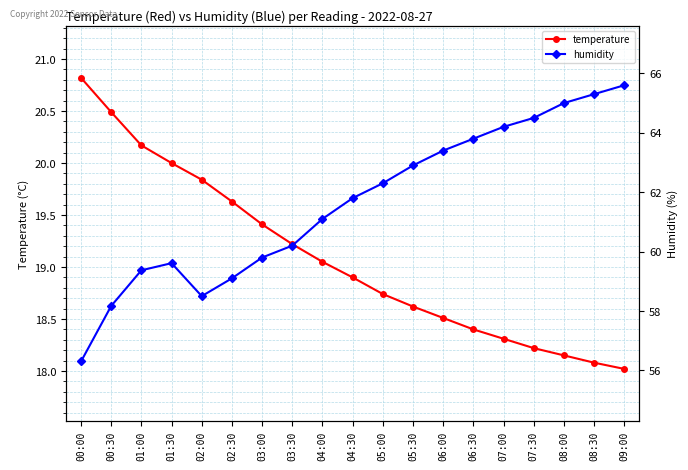

Reading left to right, list all the values displayed in this chart.

temperature: 20.8	20.5	20.2	20.0	19.8	19.6	19.4	19.2	19.1	18.9	18.7	18.6	18.5	18.4	18.3	18.2	18.1	18.1	18.0
humidity: 56.3	58.2	59.4	59.6	58.5	59.1	59.8	60.2	61.1	61.8	62.3	62.9	63.4	63.8	64.2	64.5	65.0	65.3	65.6